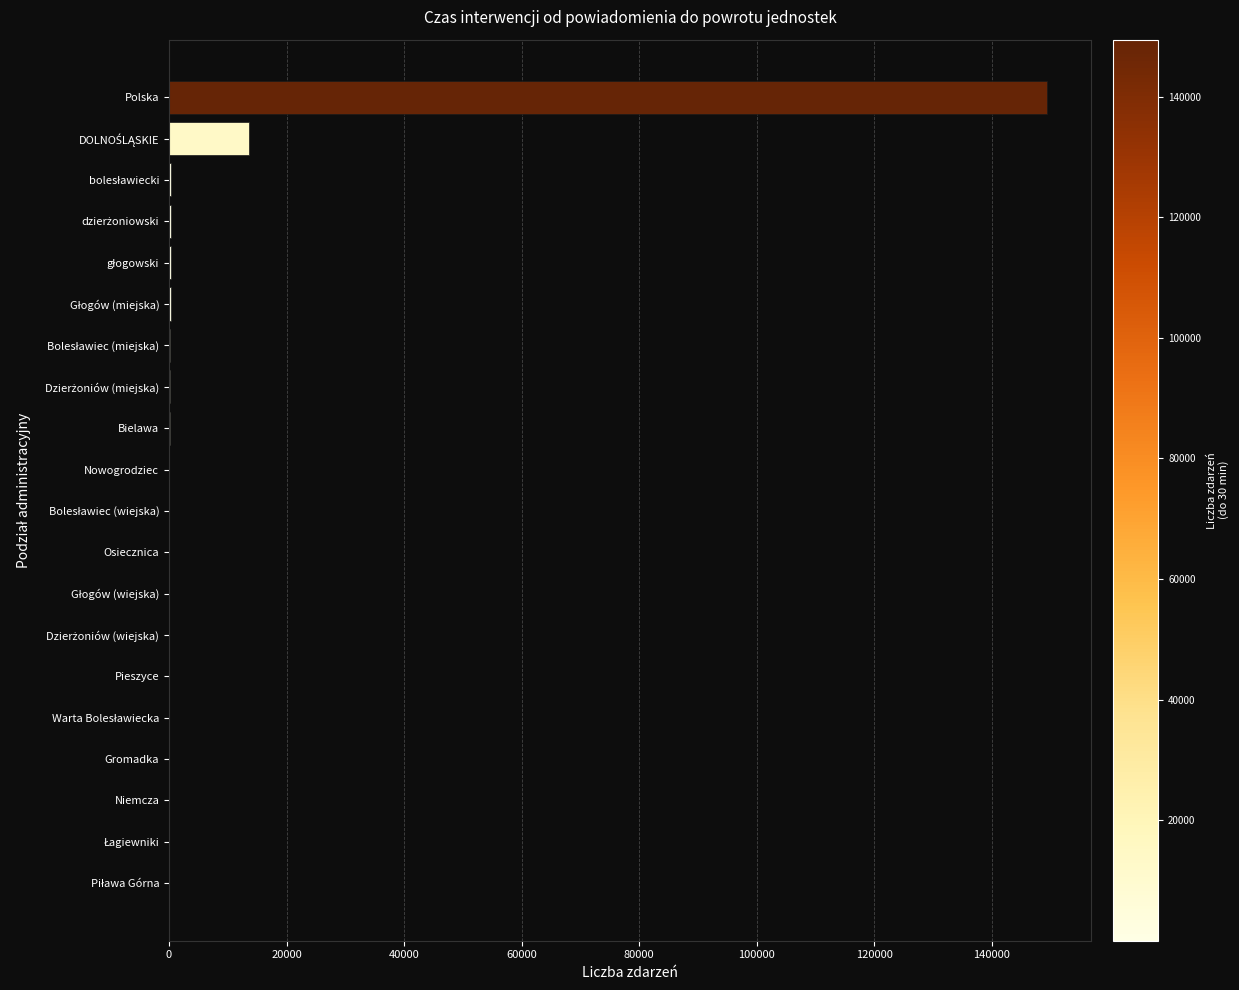

What is the sum of all values?

165389